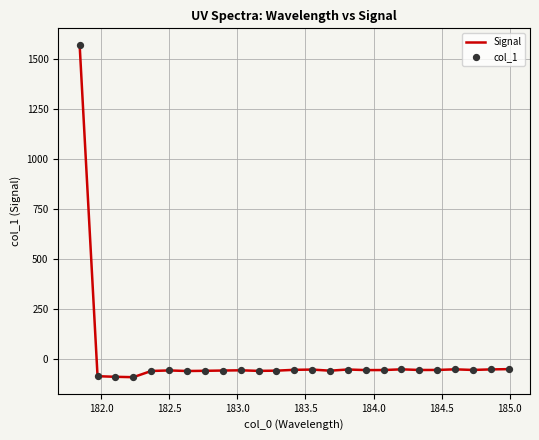

What is the smallest value displayed?

-93.1